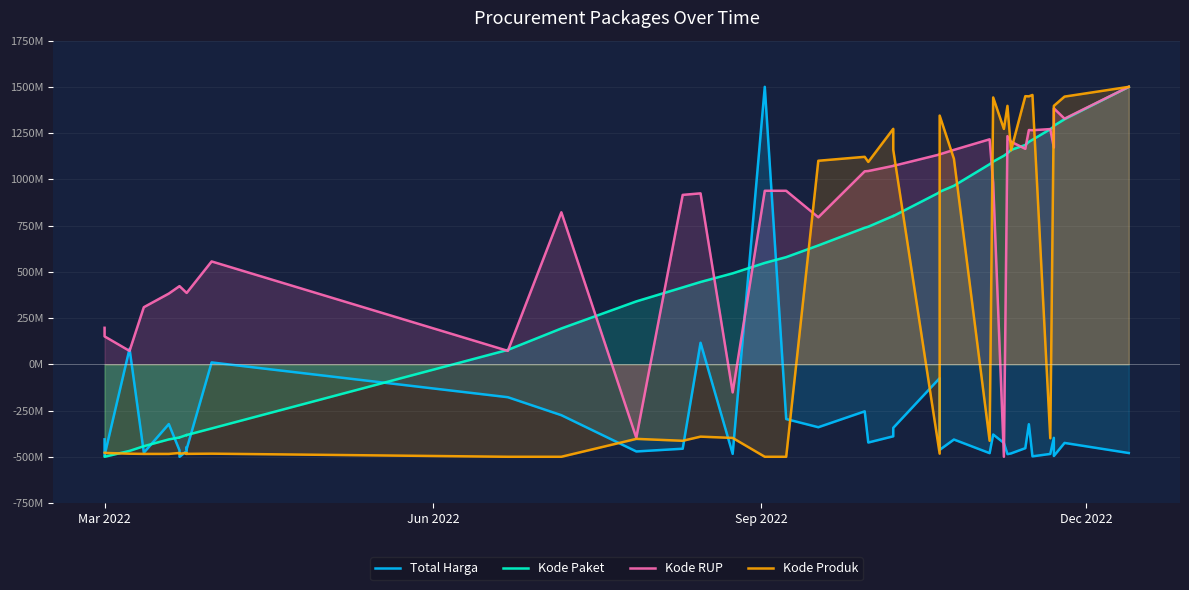

Which series has the largest total across all categories?

Kode RUP